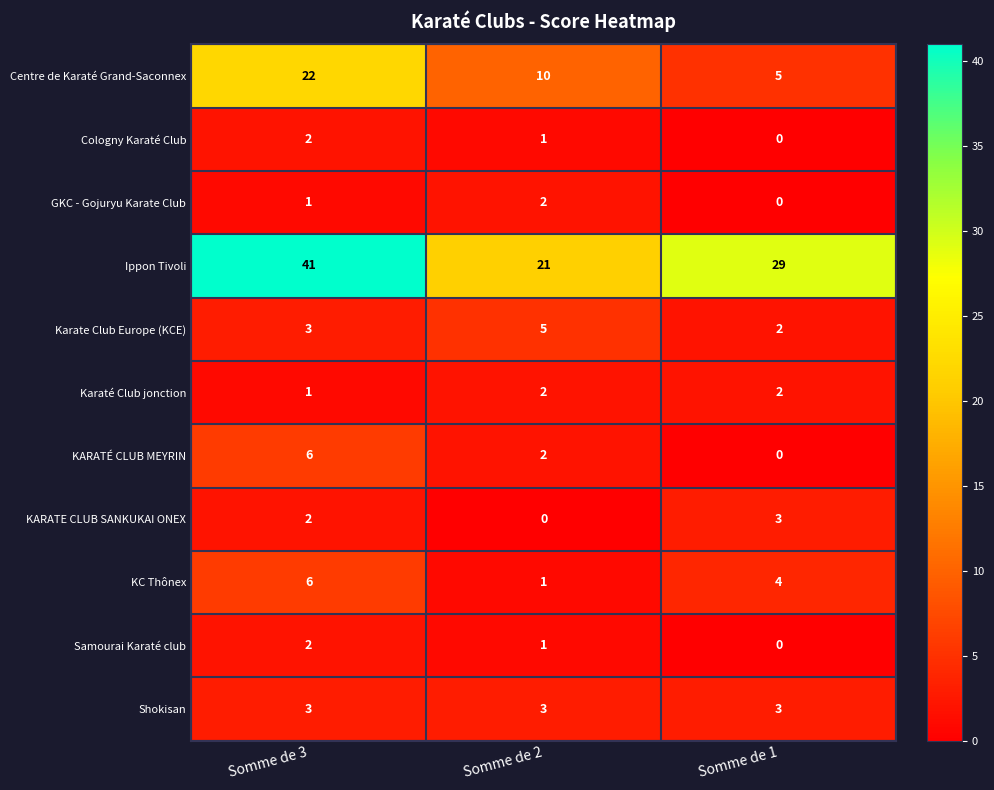

Which series has the largest total across all categories?

Ippon Tivoli